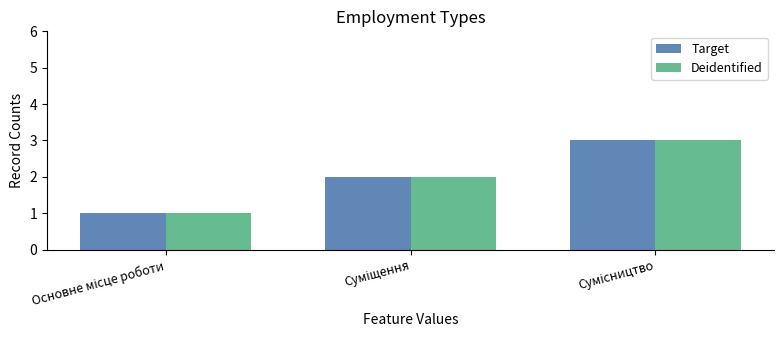

What is the maximum value shown in the chart?

3